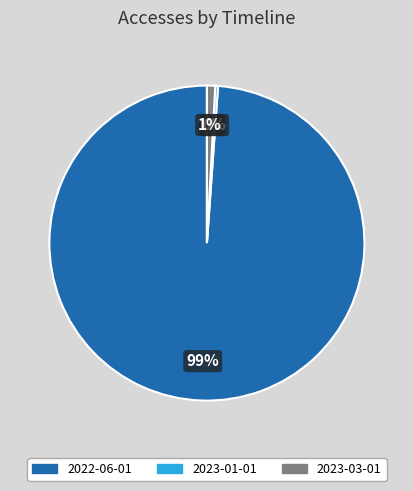

What is the smallest slice in the pie chart?

2023-01-01